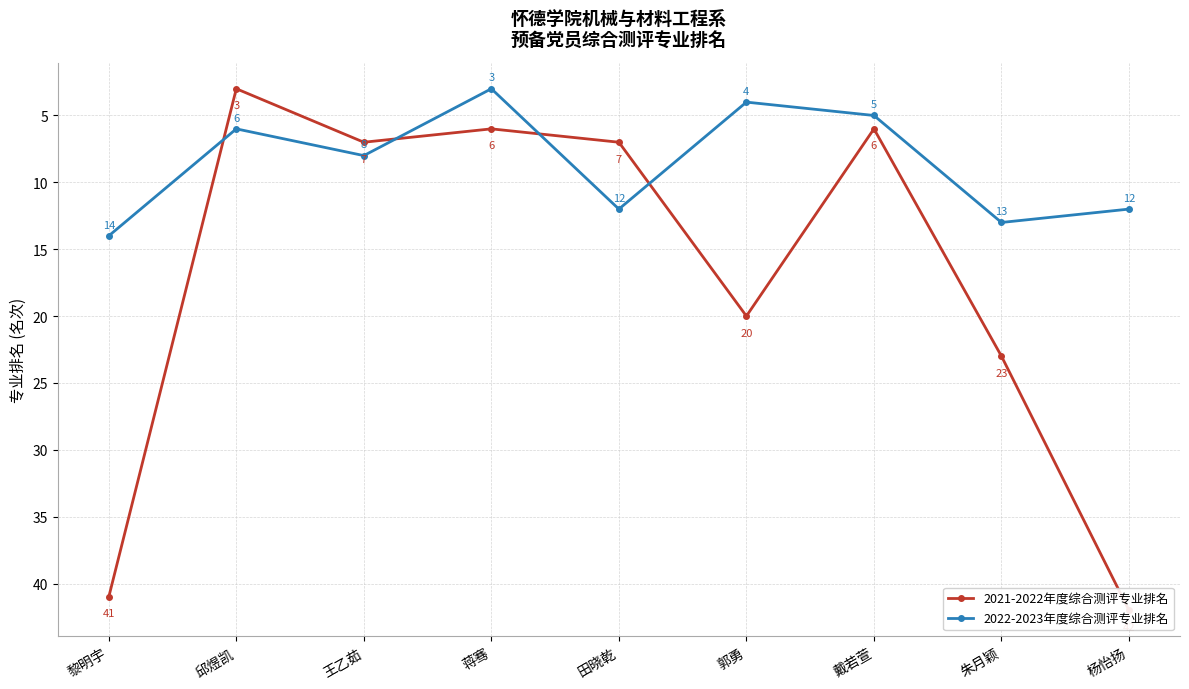

At which category is the sum across all series the highest?

黎明宇